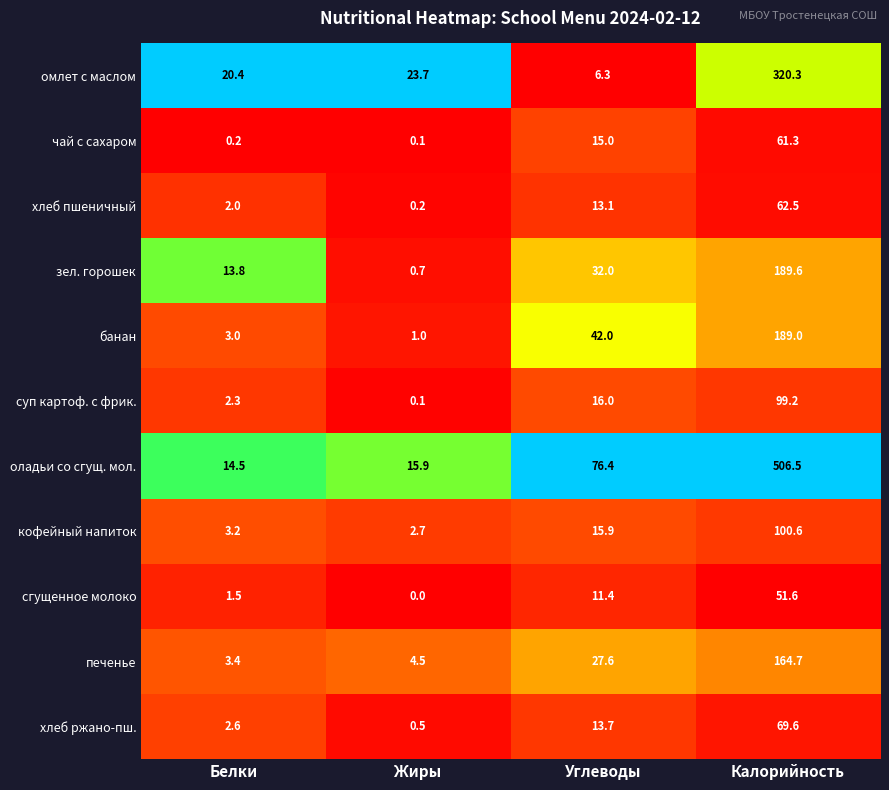

What is the total value across all series at Углеводы?

269.4